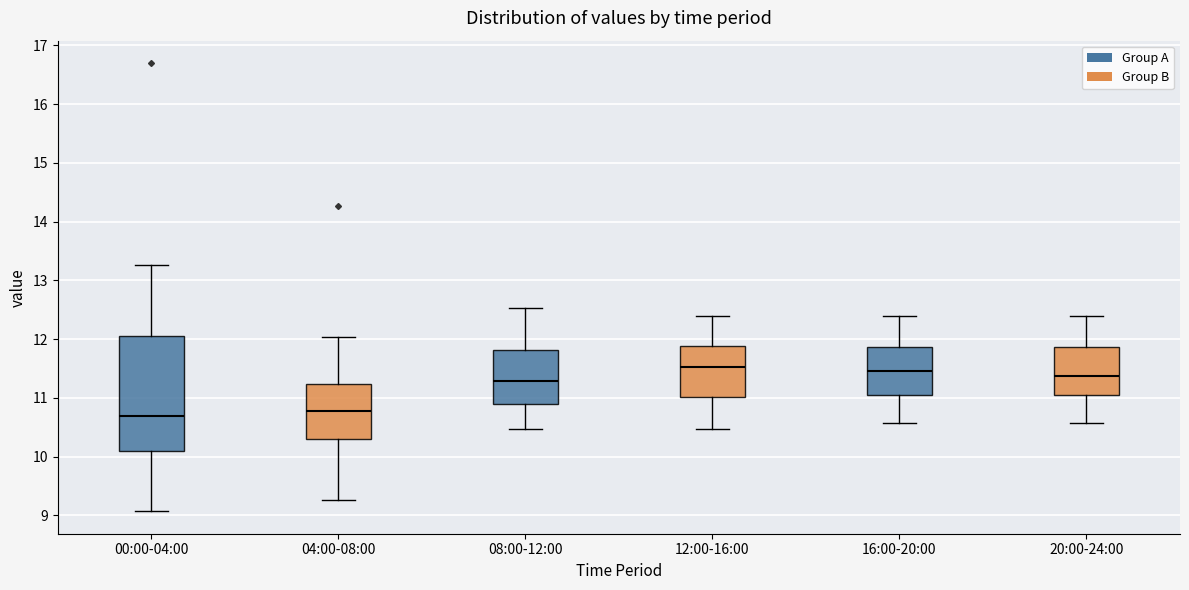

Where is the lower edge of the box for 20:00-24:00 on the y-axis? The values are not printed on the chart, so give them approximately, as read against the axis.

11.0